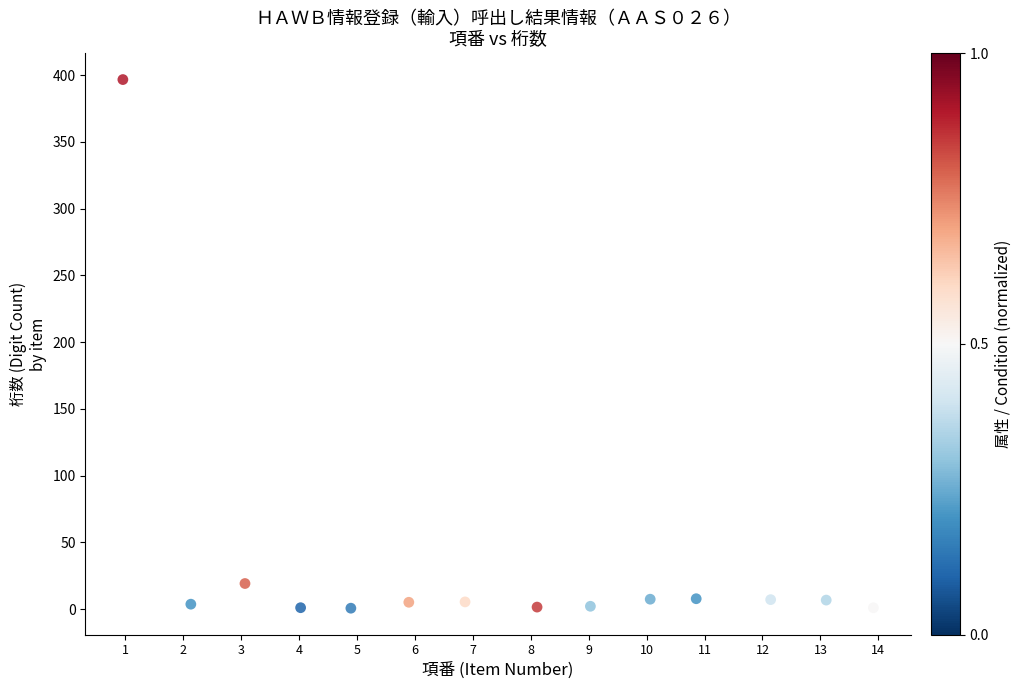

What Y value in the scatter plot is closest to 198?

19.2